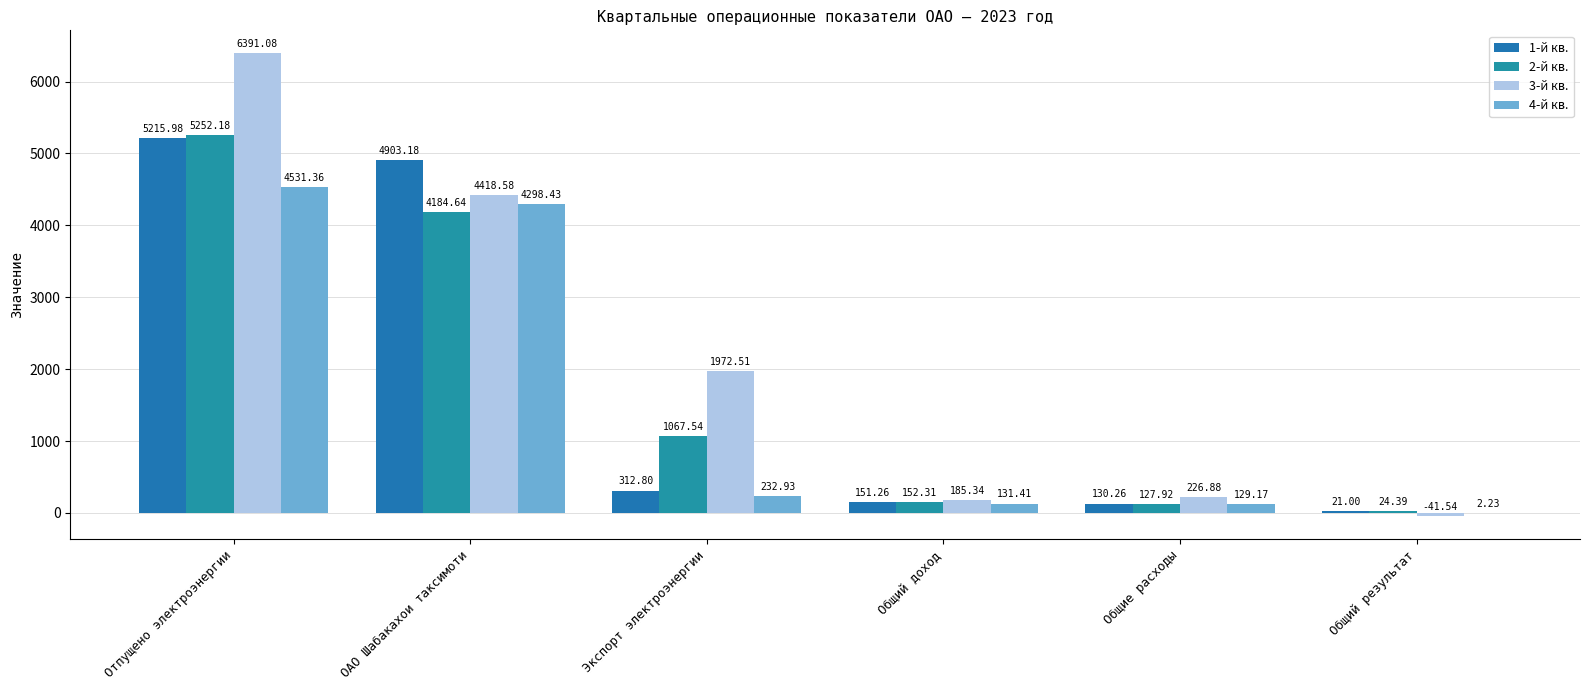

Which series has the widest spread of values?

3-й кв.